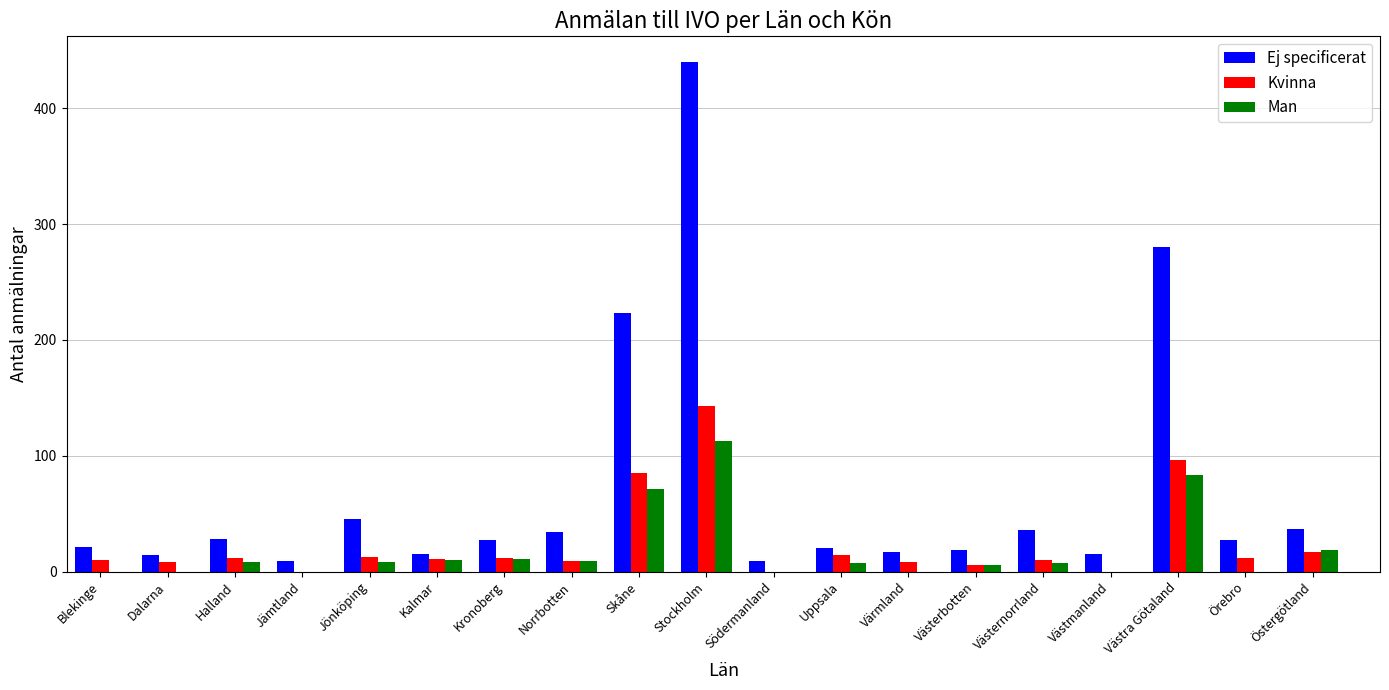

Where is Man nearest to the value 56?

Skåne